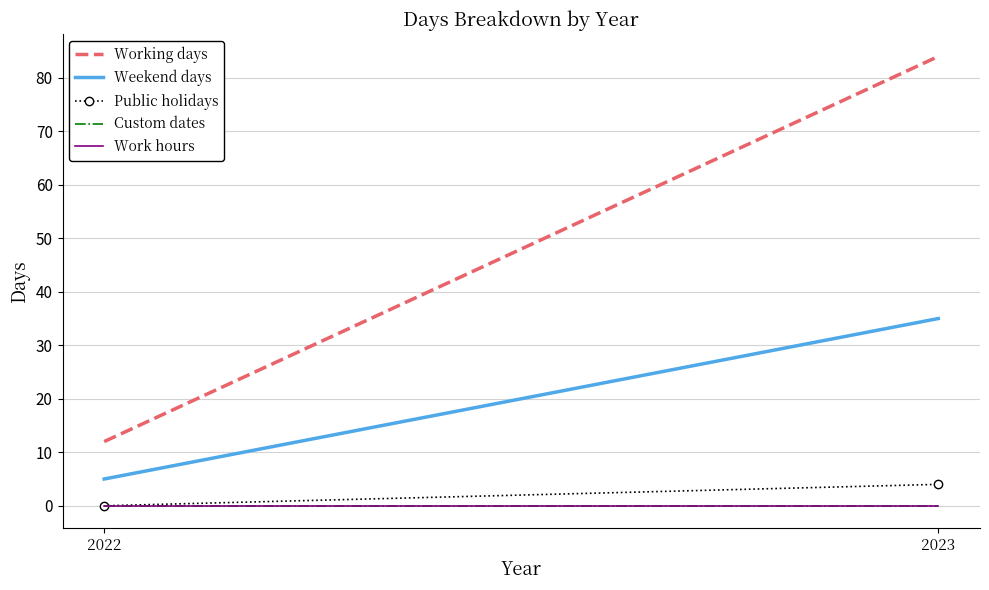

How many series are shown in this chart?

5